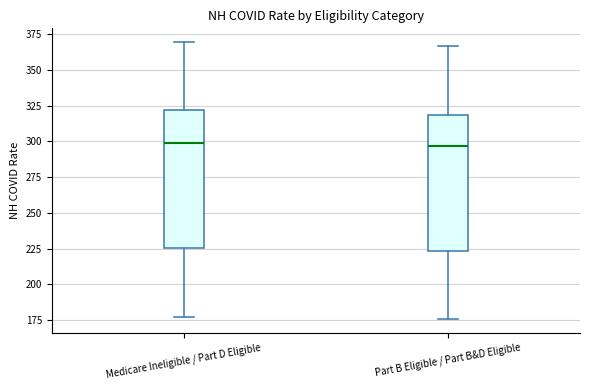

Where does the upper whisker of the box for Medicare Ineligible / Part D Eligible end on the y-axis? The values are not printed on the chart, so give them approximately, as read against the axis.

370